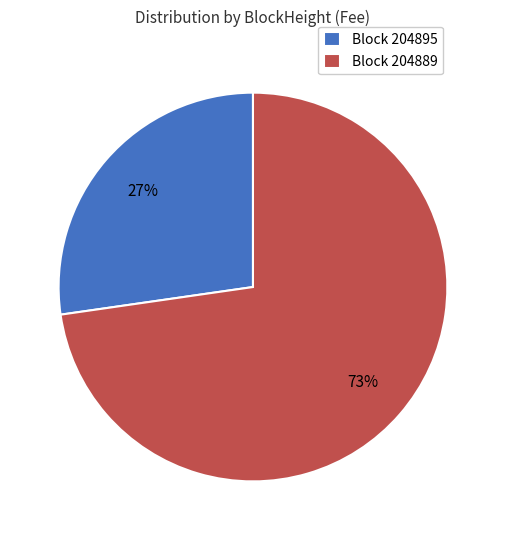

Is it true that Block 204895 is 27% of the pie?

True